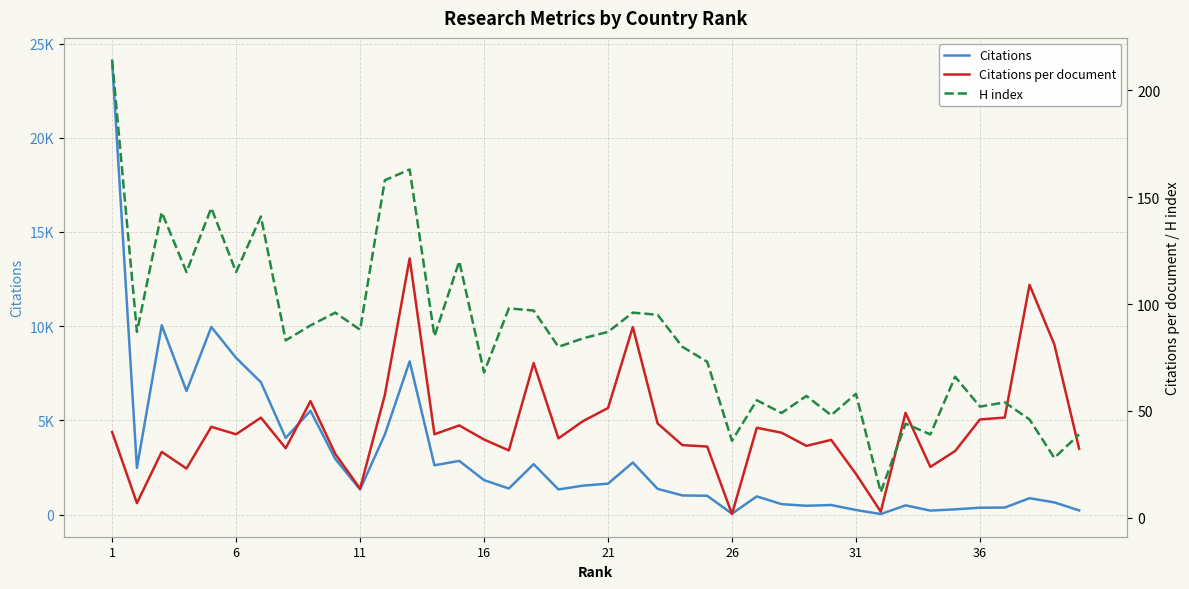

Count the number of data series in this chart.

3